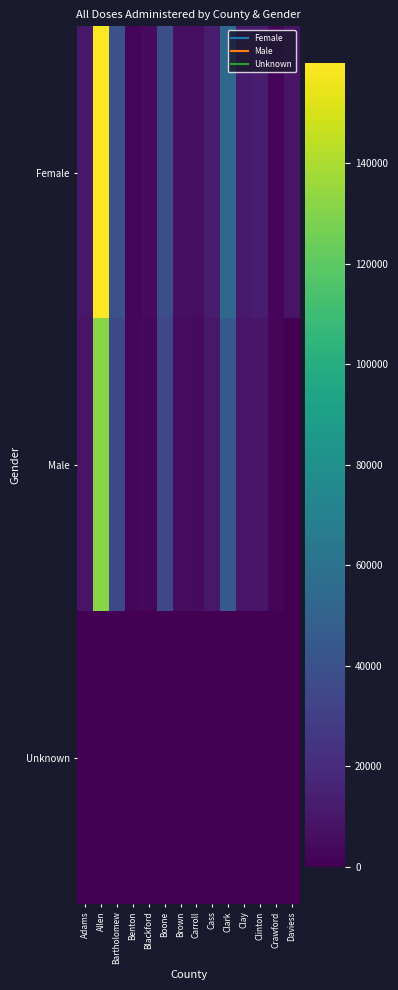

List the series in order of their peak value, lowest first.

Unknown, Male, Female